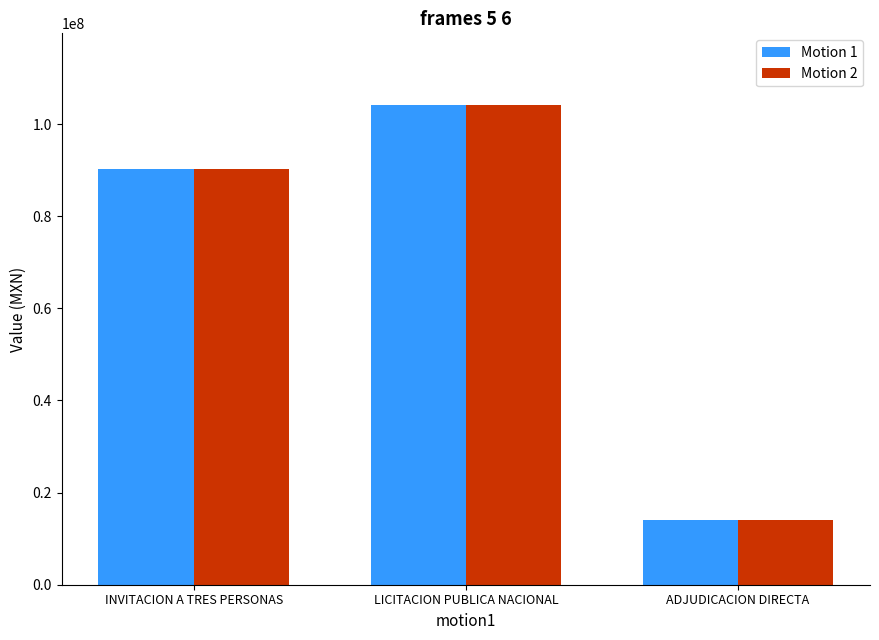

Does the chart contain any negative values?

No